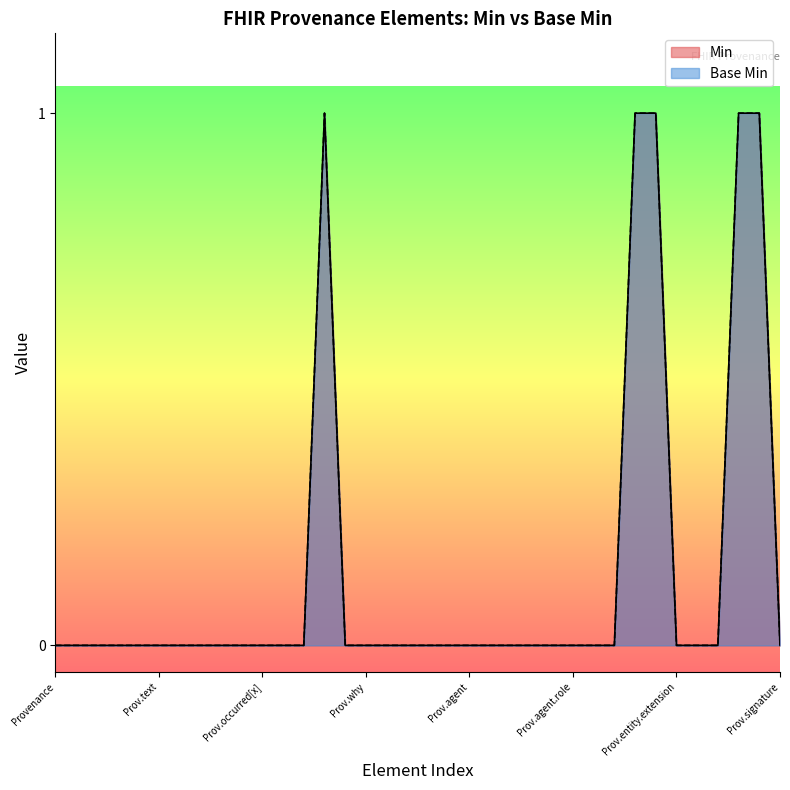

Where is the first local maximum for Min?

Provenance.location